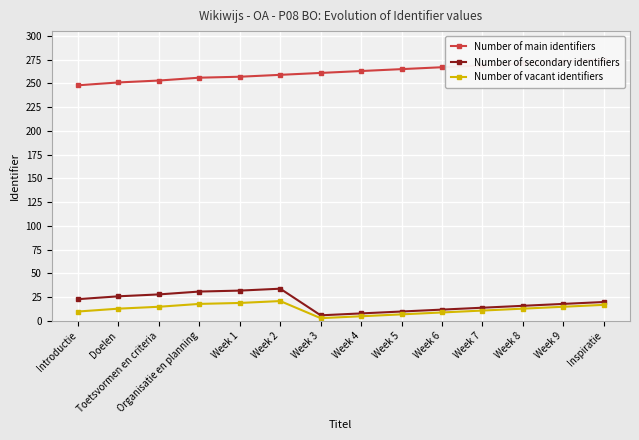

Which category has the highest value across all series?

Inspiratie